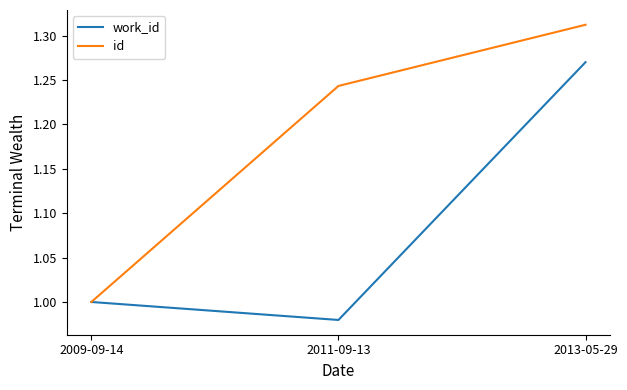

Rank the series by their average value, from lowest to highest.

work_id, id